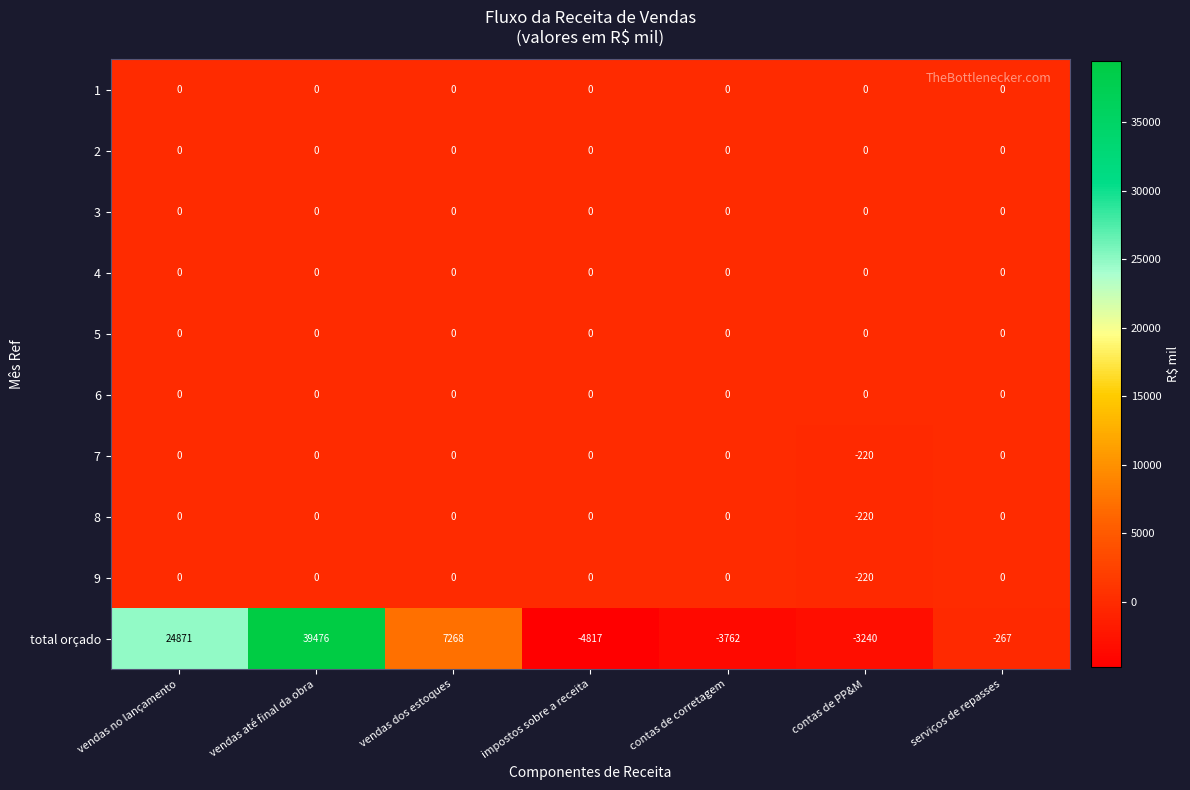

What is the average value of the 7 series?

-31